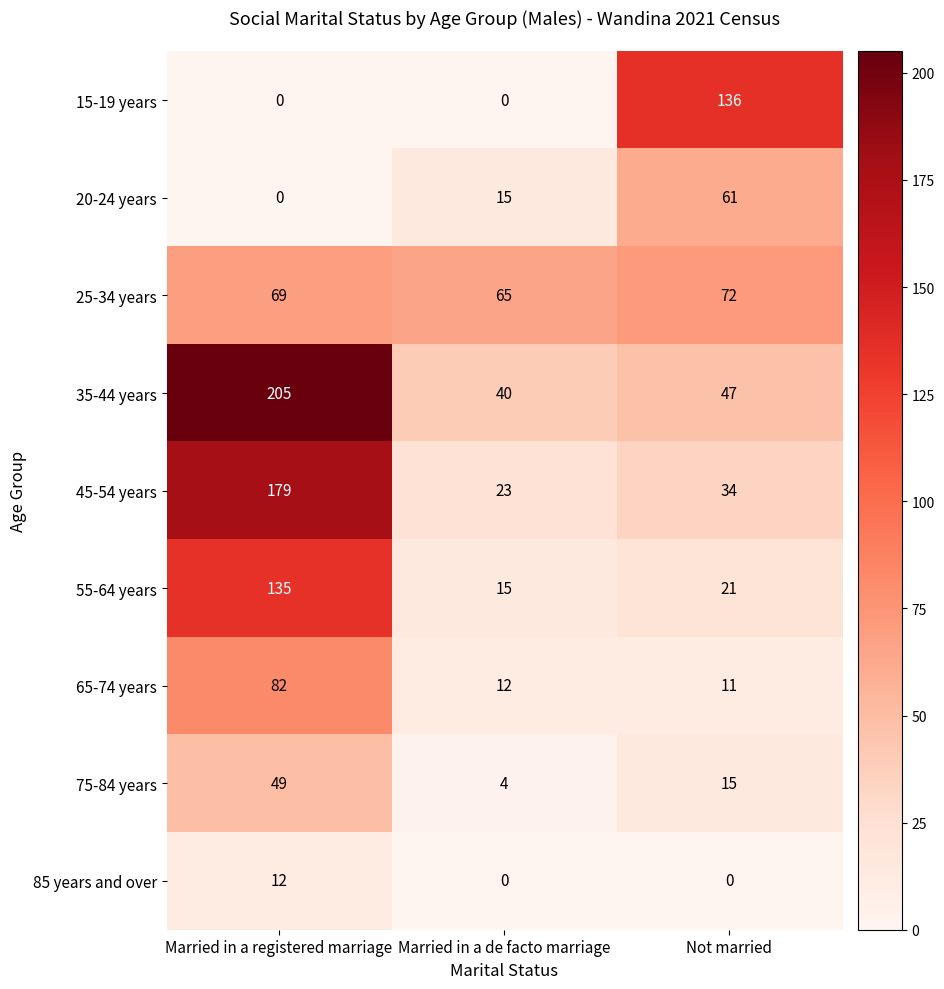

What is the difference between the highest and lowest values at Married in a registered marriage?

205